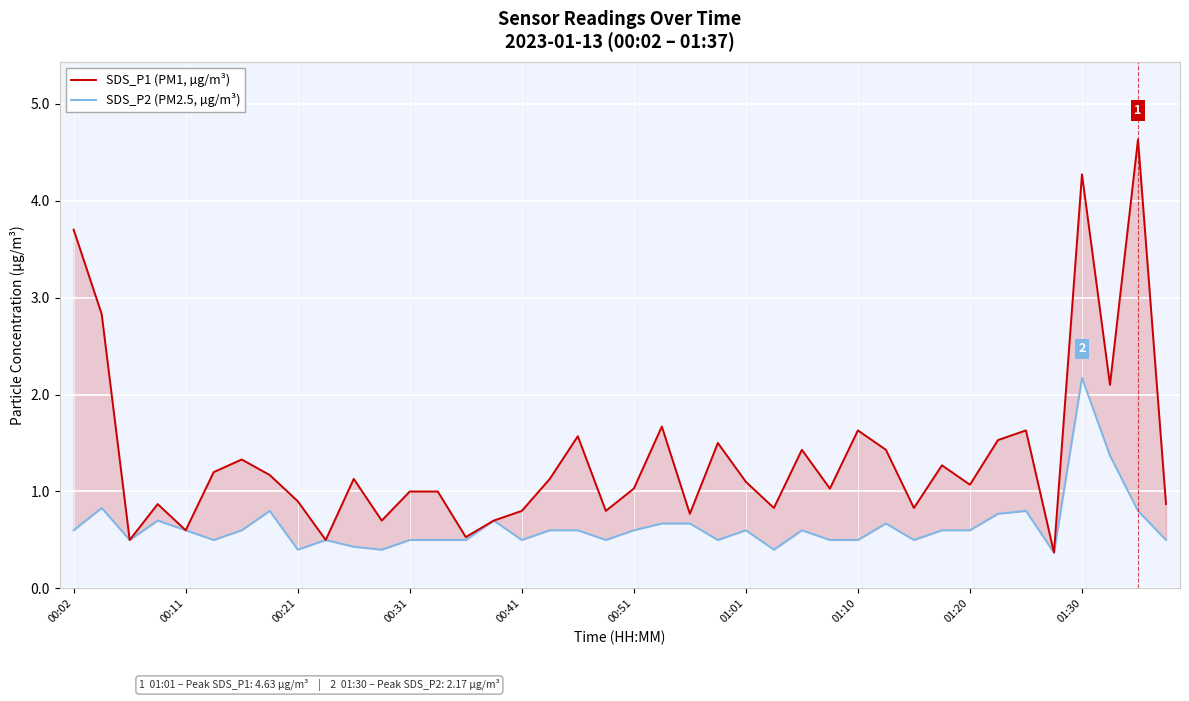

Is the value of SDS_P2 (PM2.5, µg/m³) at 15 greater than the value of SDS_P1 (PM1, µg/m³) at 00:02?

No